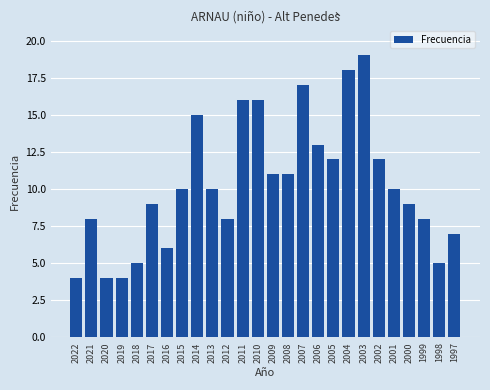

What is the average value?

10